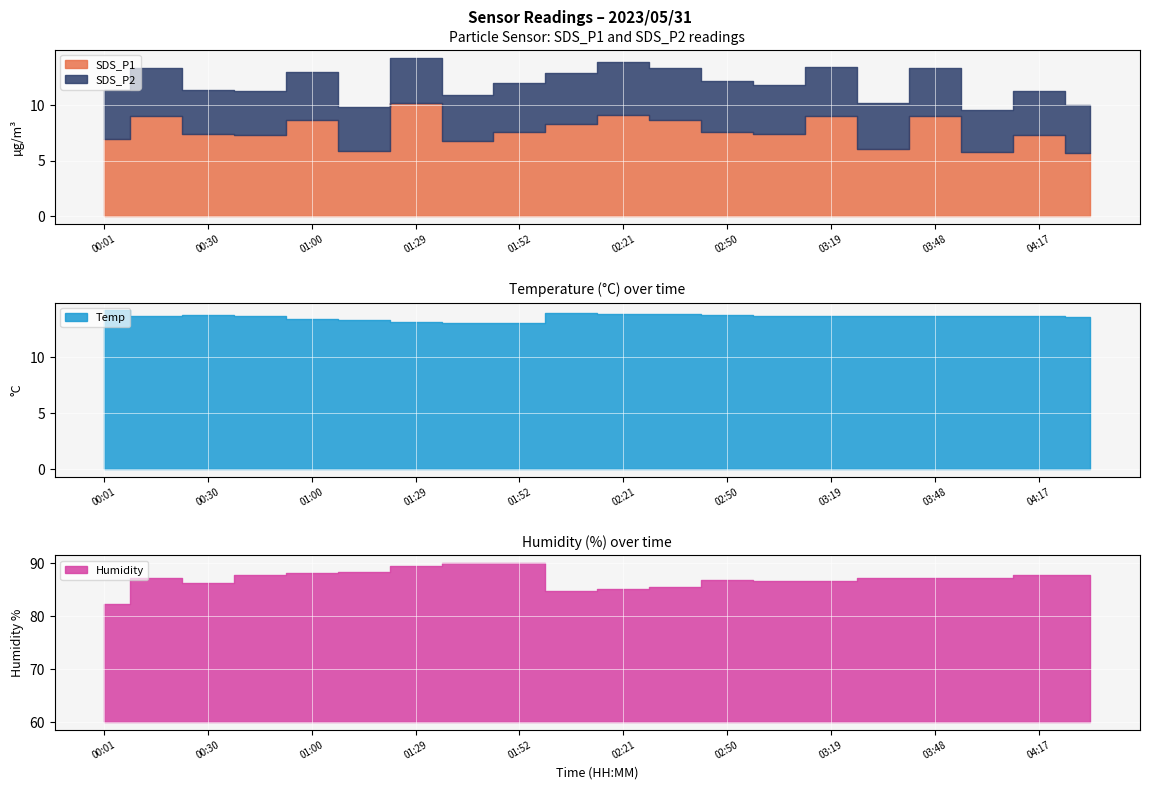

What is the average value of the Temp series?

13.6